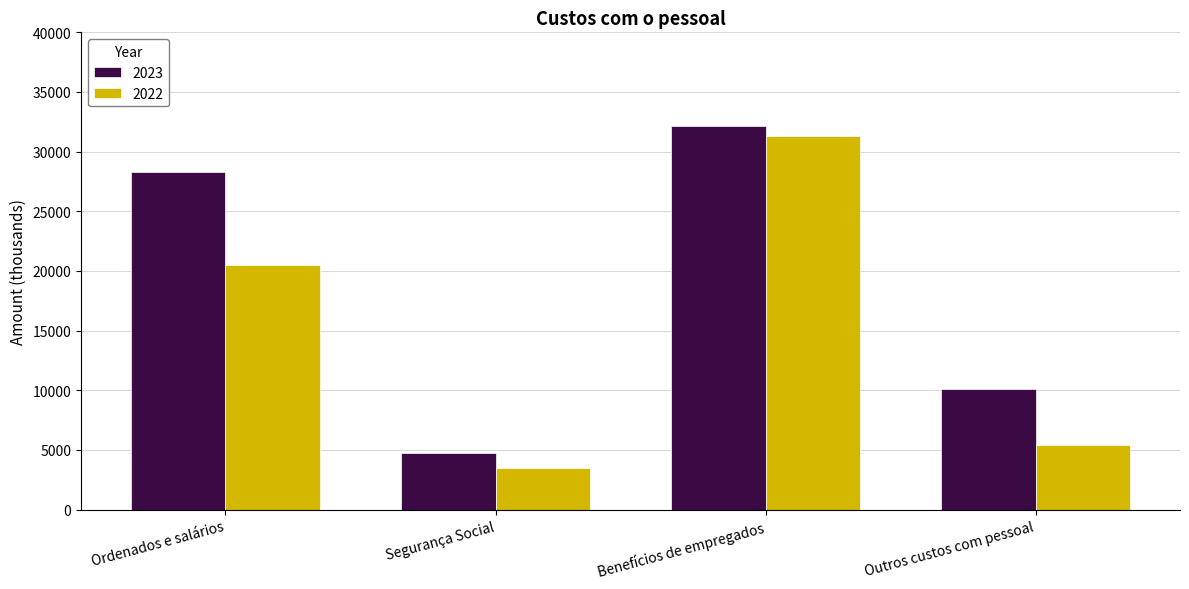

Reading left to right, list all the values displayed in this chart.

2023: 28273	4788	32117	10107
2022: 20532	3490	31326	5412